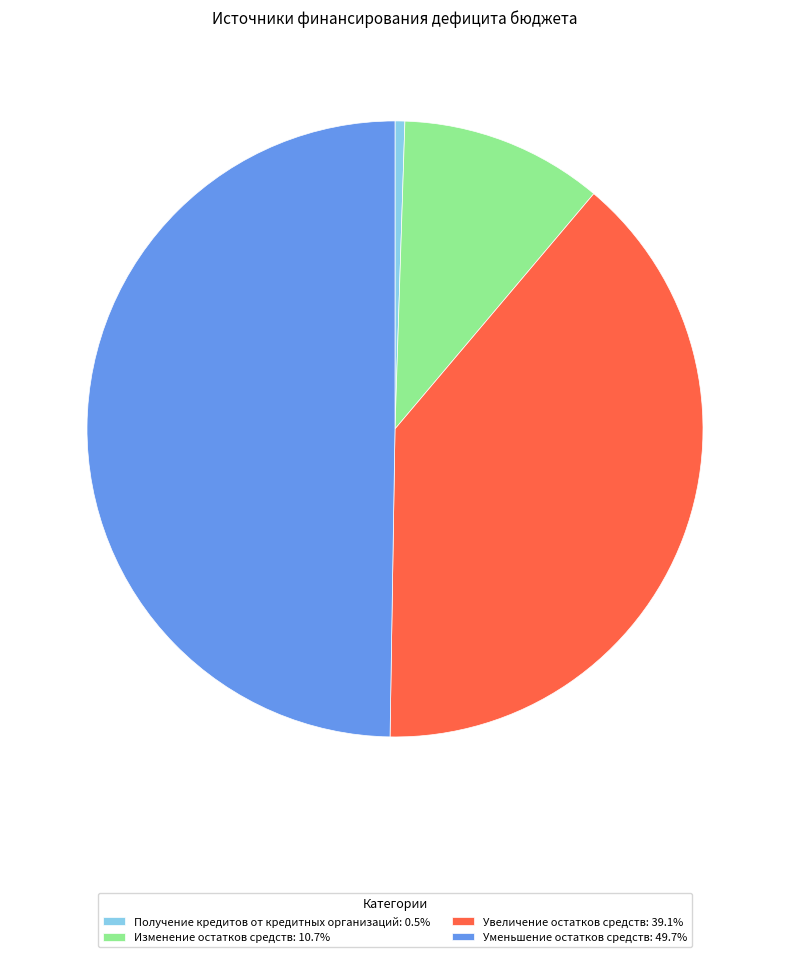

The Получение кредитов от кредитных организаций slice represents 11% of the pie. True or false?

False